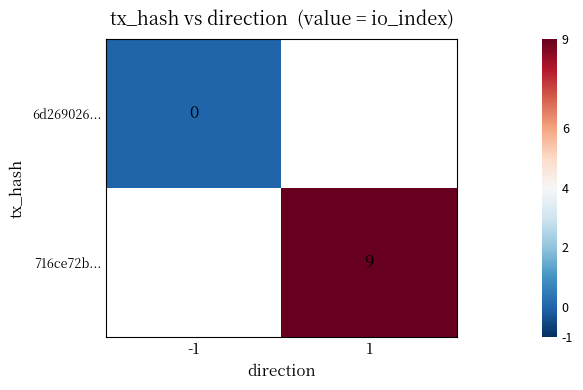

Is the value of 716ce72b... at 1 greater than the value of 6d269026... at -1?

Yes